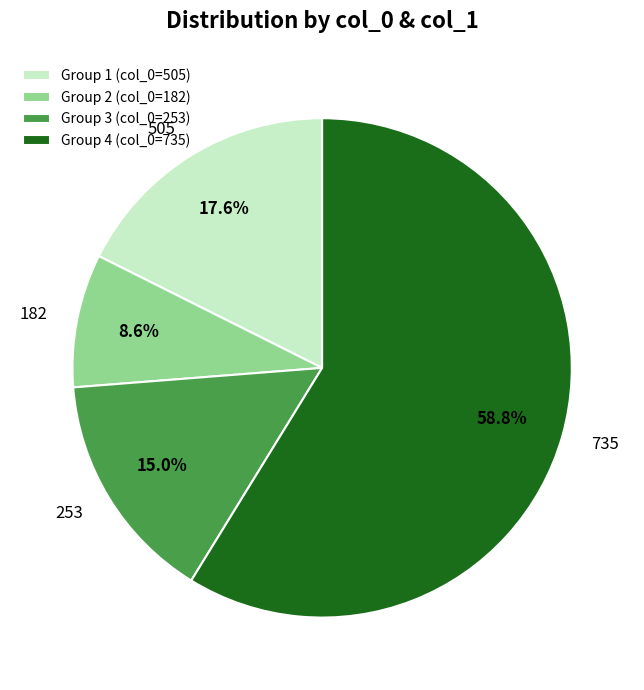

Is there a majority slice in this chart?

Yes